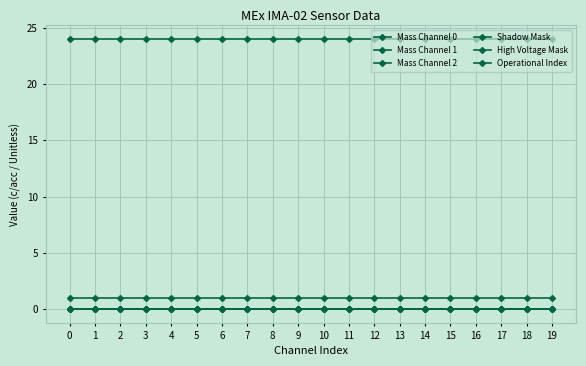

True or false: Shadow Mask and Mass Channel 1 cross at least once.

False